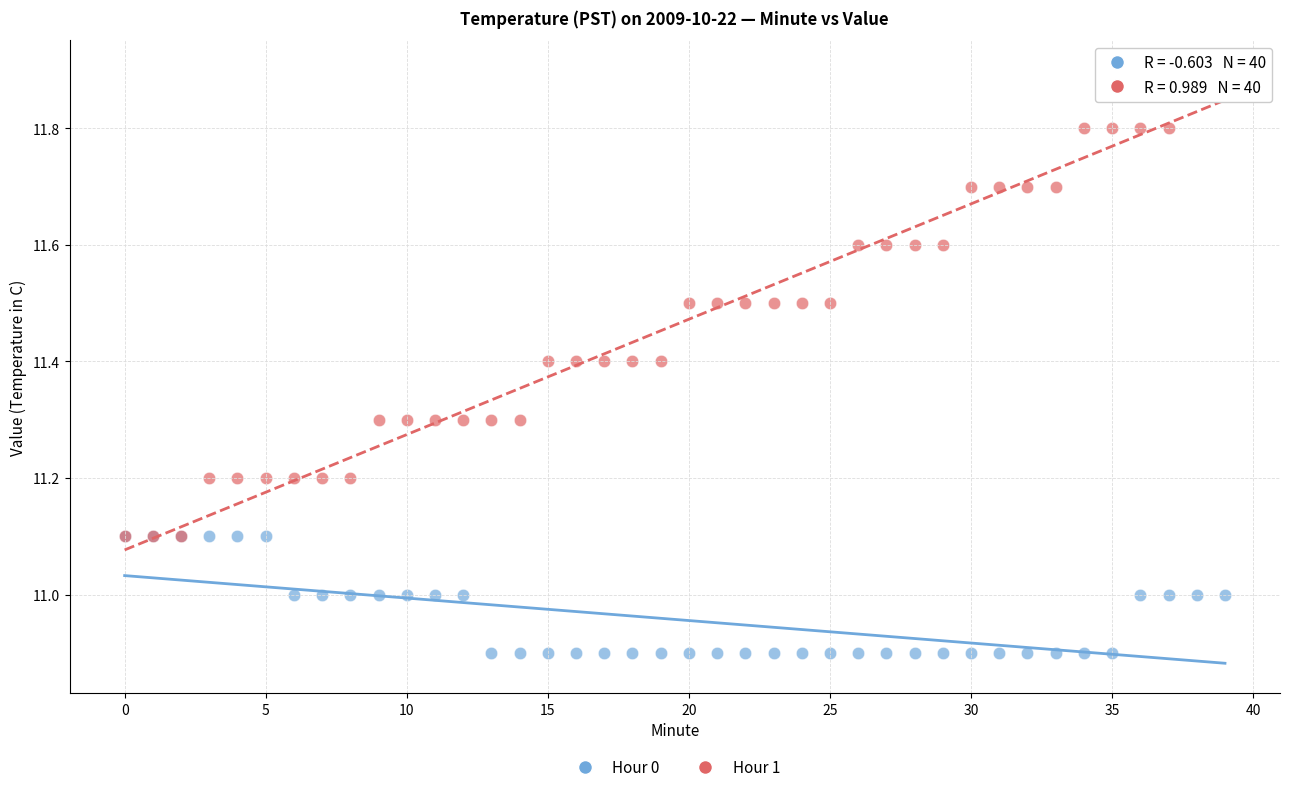

Which series reaches the minimum Y coordinate?

Hour 0